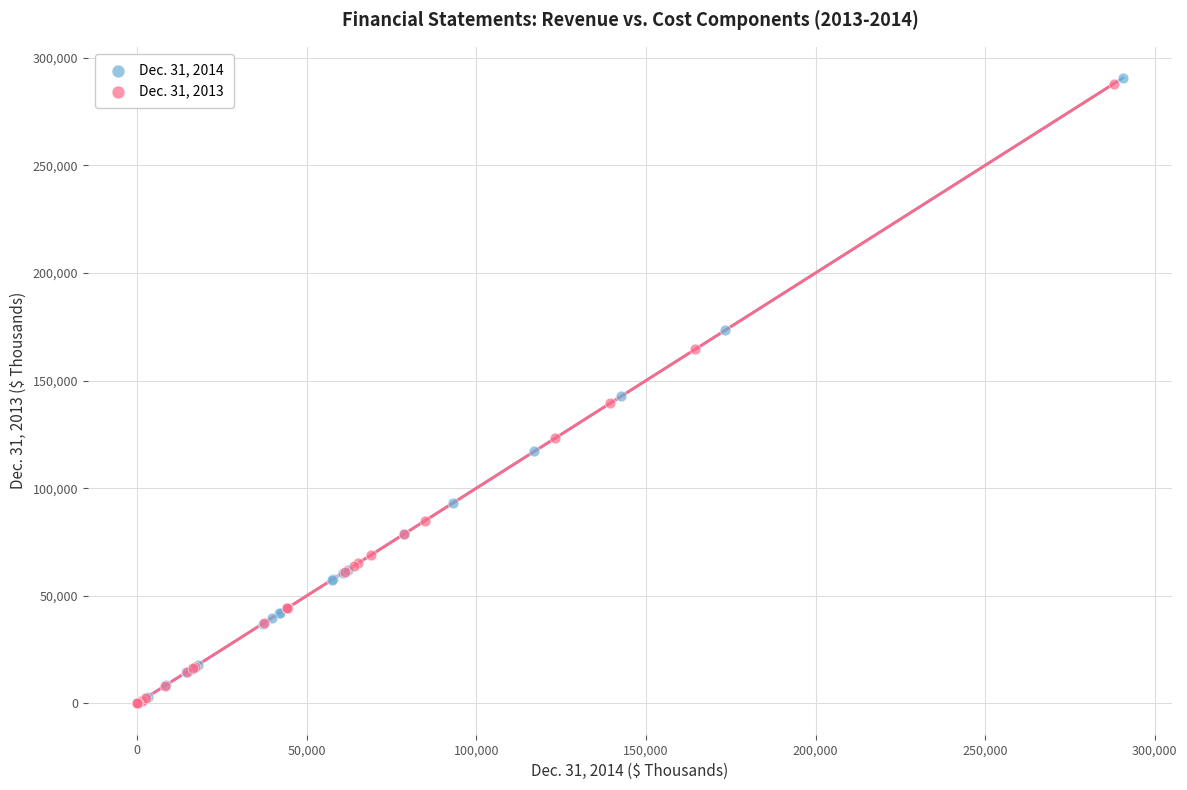

Which series has the widest spread of Y values?

Dec. 31, 2014